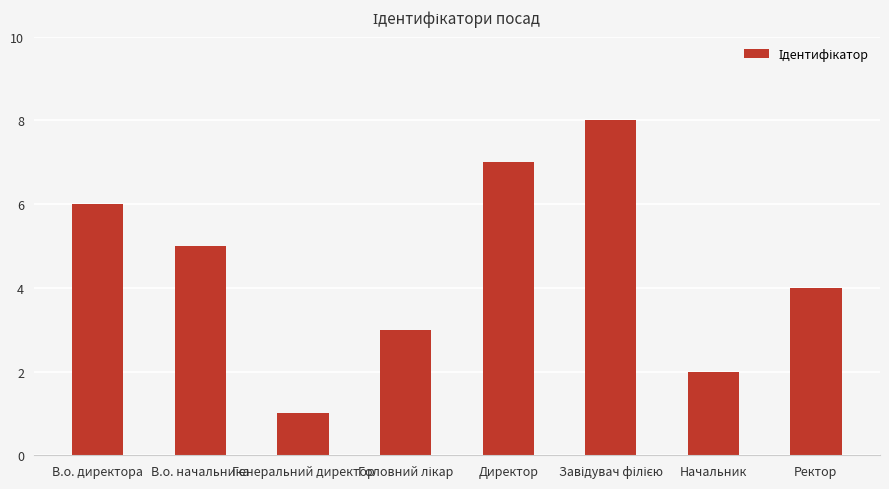

Between Ректор and В.о. начальника, which is larger?

В.о. начальника